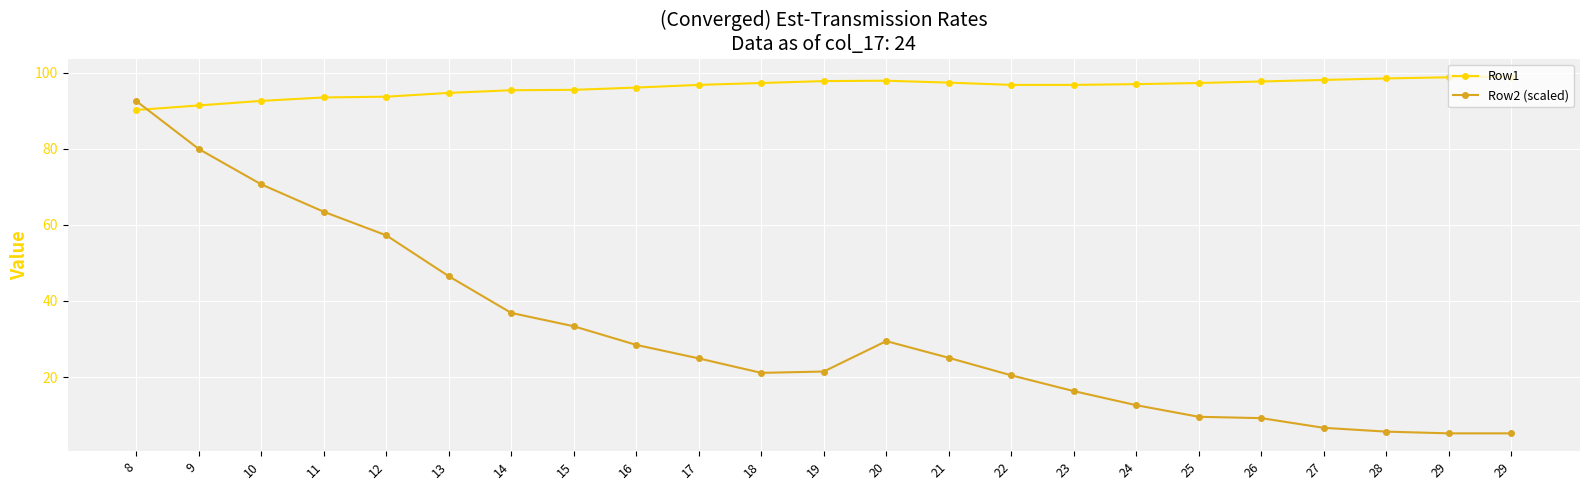

Where is the first local maximum for Row2 (scaled)?

20